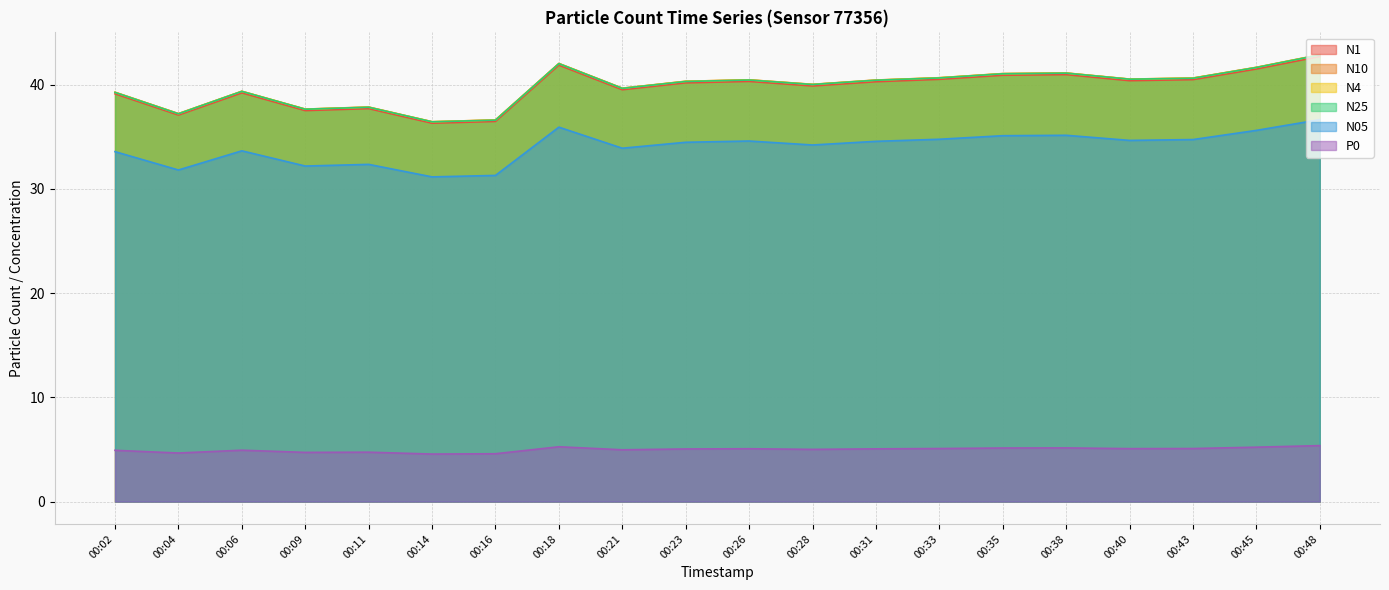

What is the greatest value displayed?

42.9